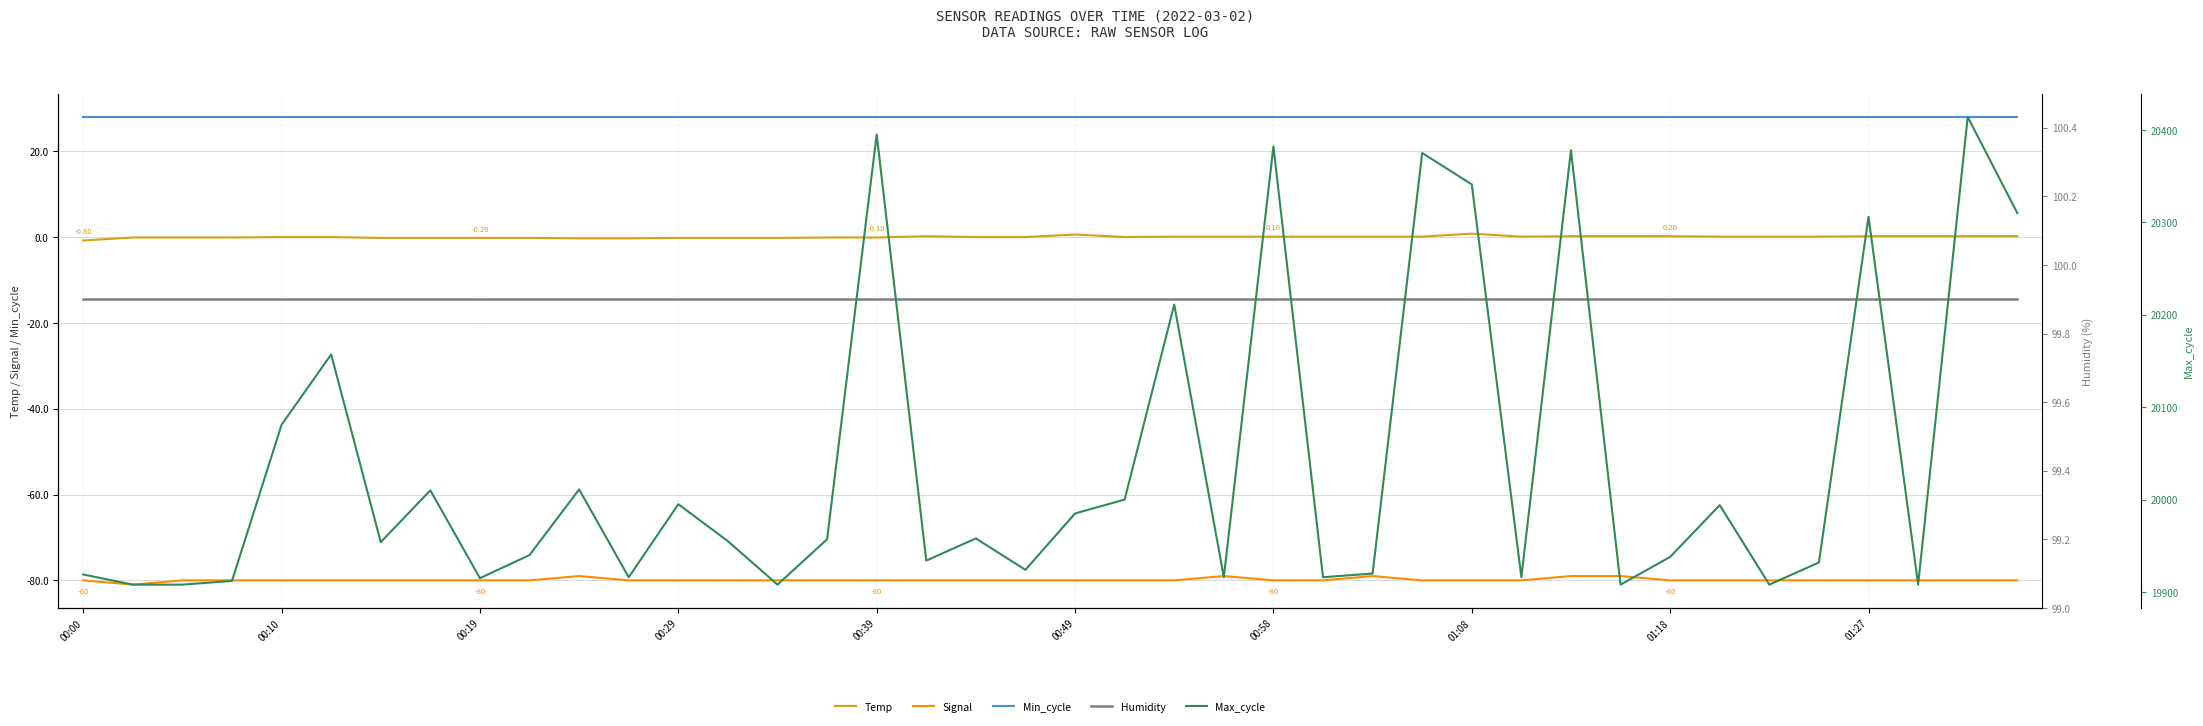

Which series has the largest total across all categories?

Max_cycle